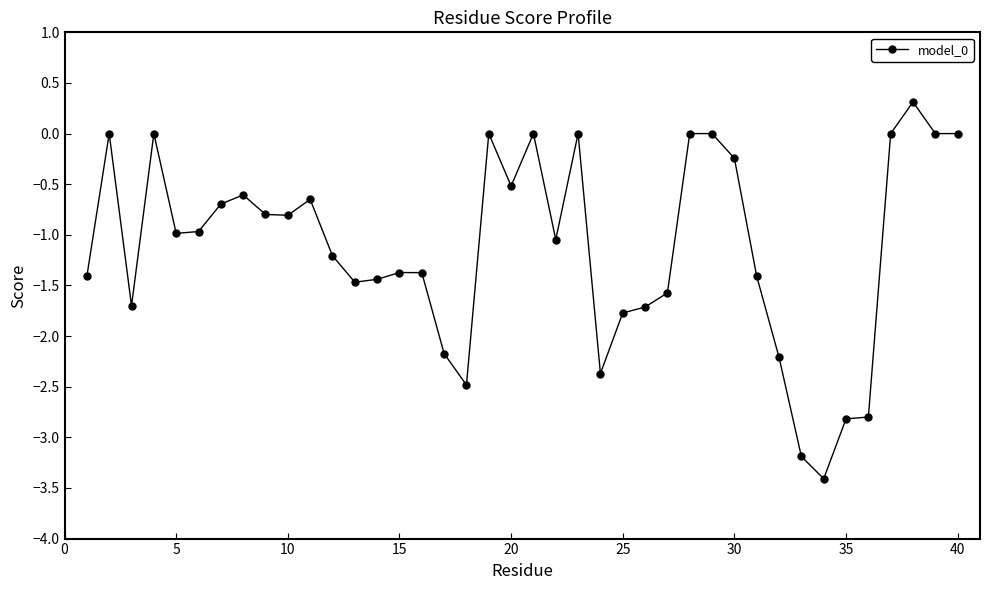

What is the smallest value displayed?

-3.4